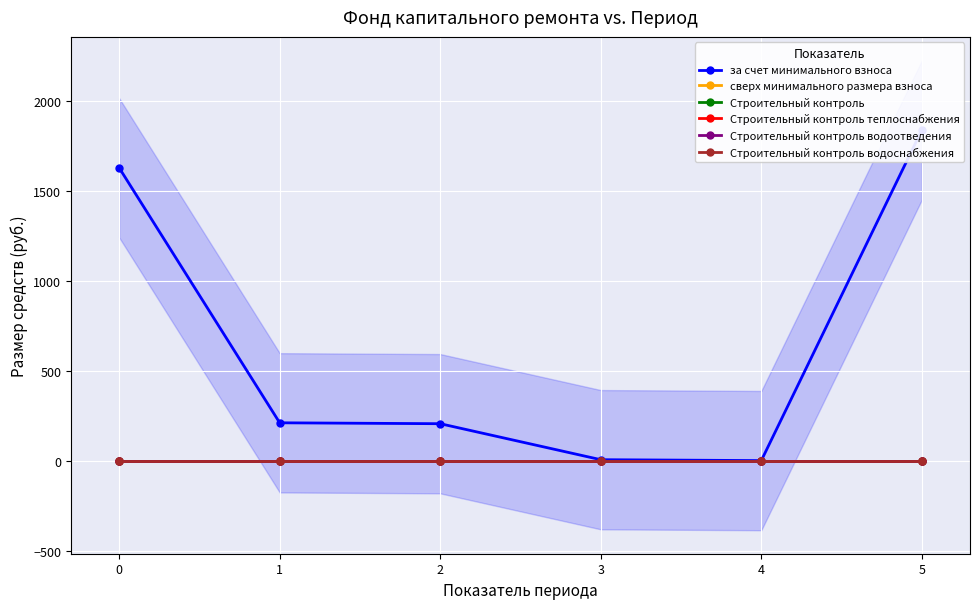

True or false: Строительный контроль and Строительный контроль водоснабжения intersect in this chart.

False